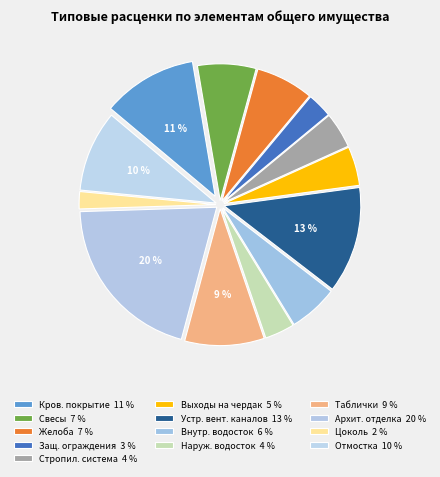

How many slices are in this pie chart?

13